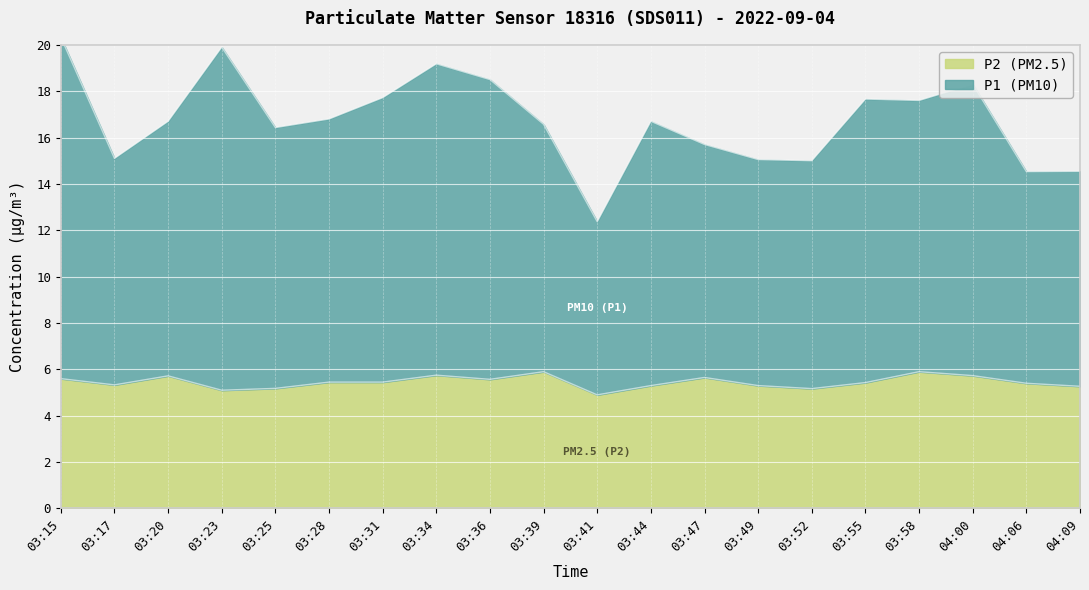

What is the sum of the P2 values at 03:41 and 03:20?

10.6